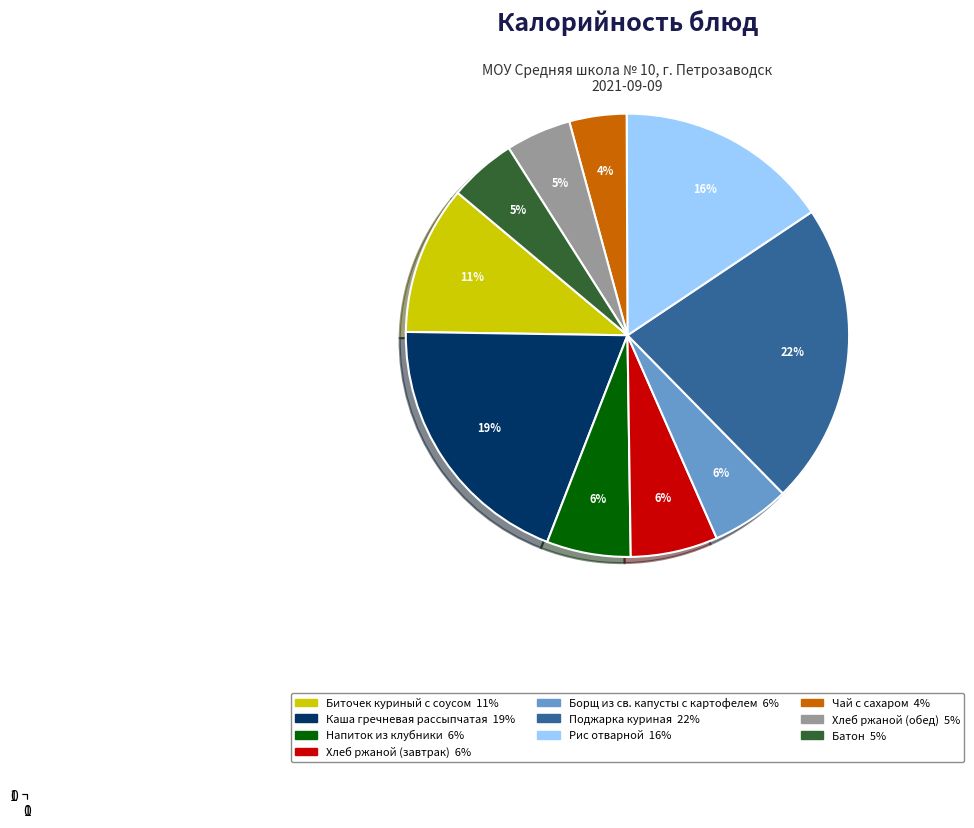

What is the ratio of the value at Биточек куриный с соусом to the value at Поджарка куриная?

0.5